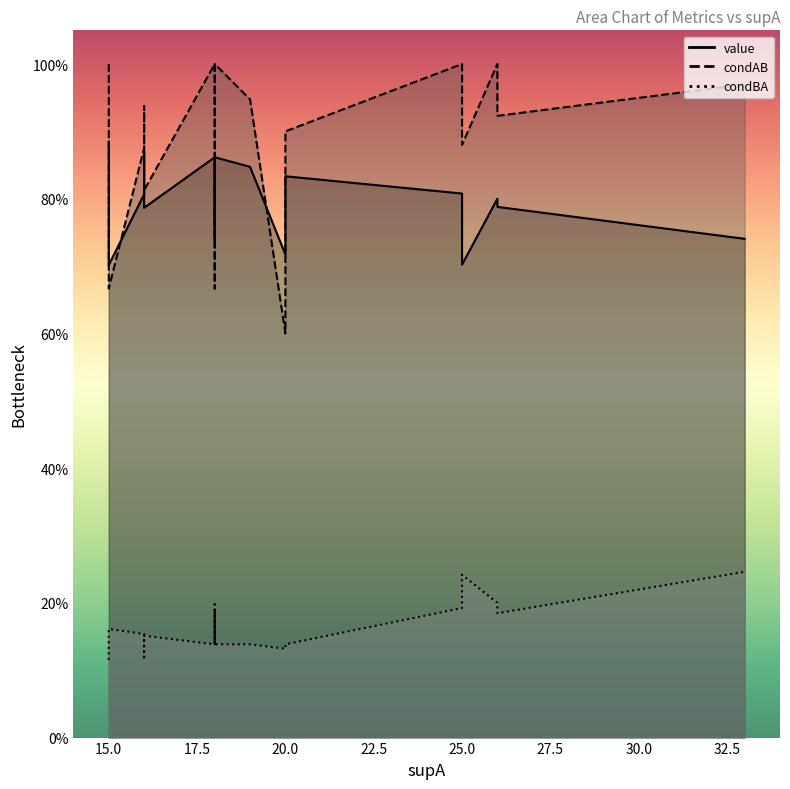

List the series in order of their peak value, lowest first.

condBA, value, condAB